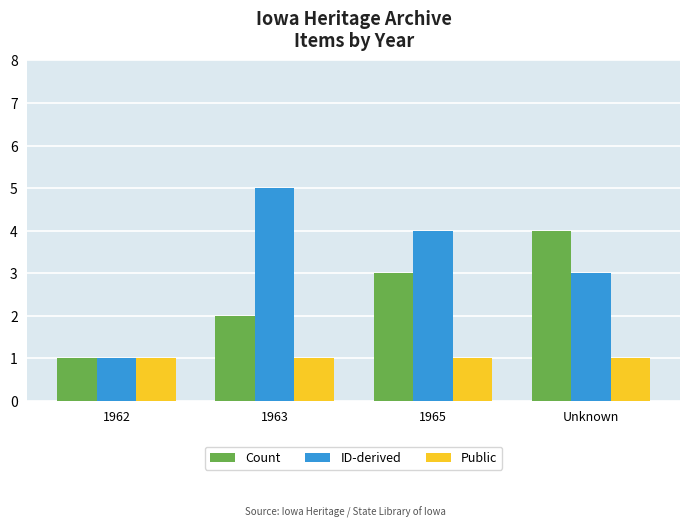

Which series has the largest total across all categories?

ID-derived